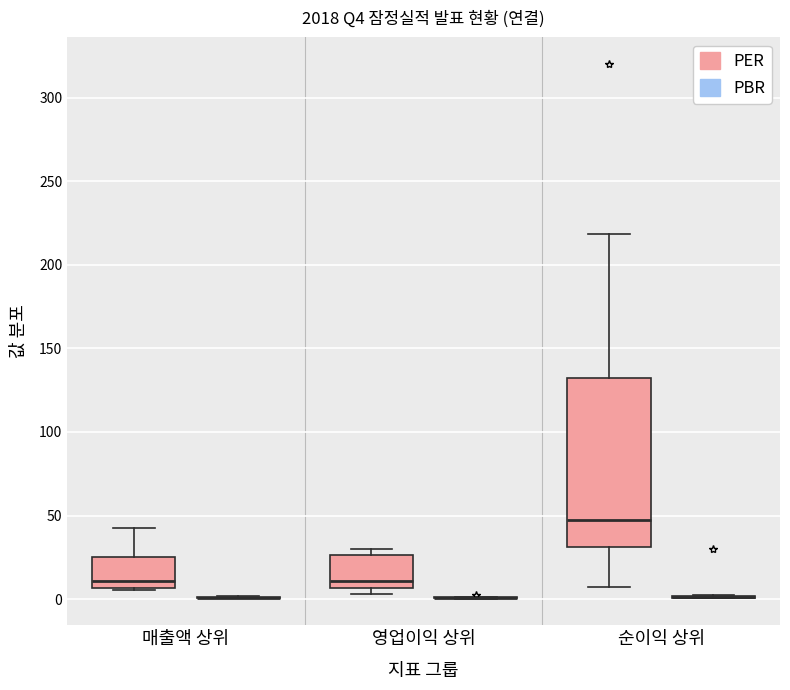

Where does the median line of the box for 영업이익 상위 (PER) sit on the y-axis? The values are not printed on the chart, so give them approximately, as read against the axis.

10